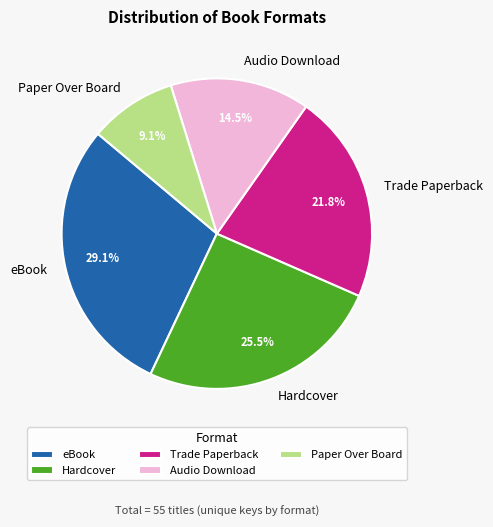

Which category has the biggest portion of the pie?

eBook